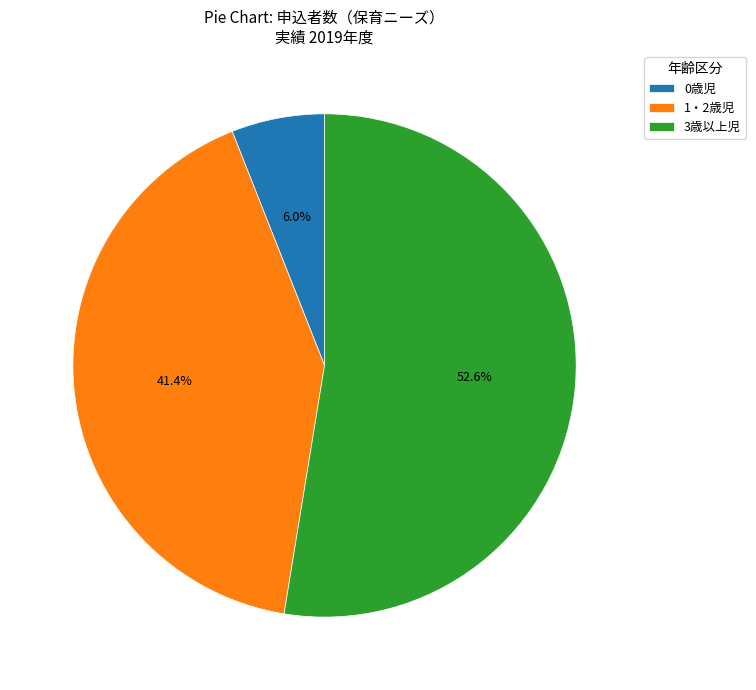

What is the majority slice?

3歳以上児